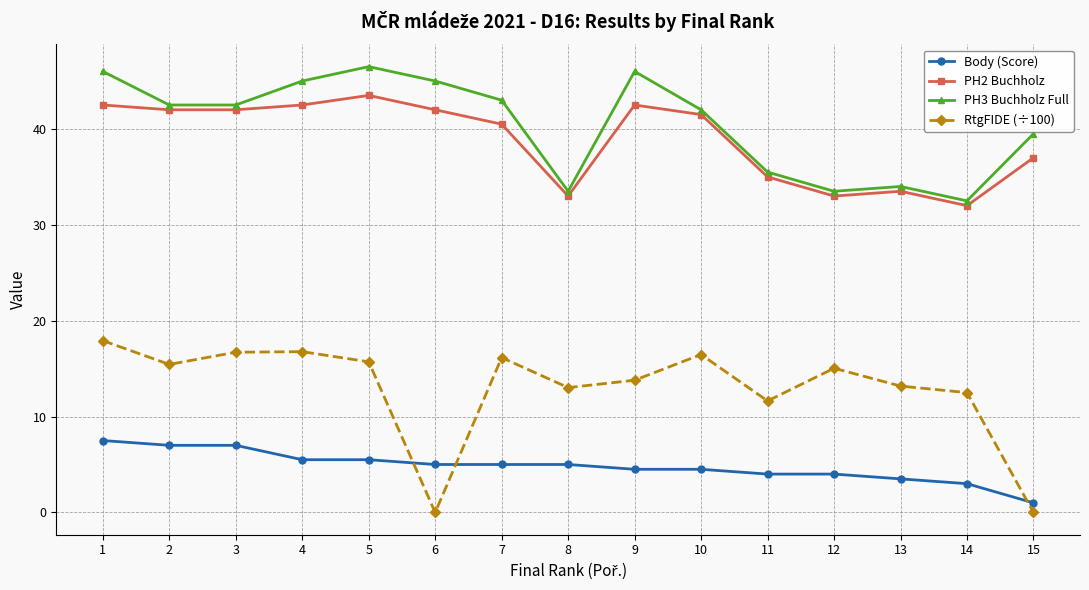

What is the spread (max minus min) of values at 2?

35.5